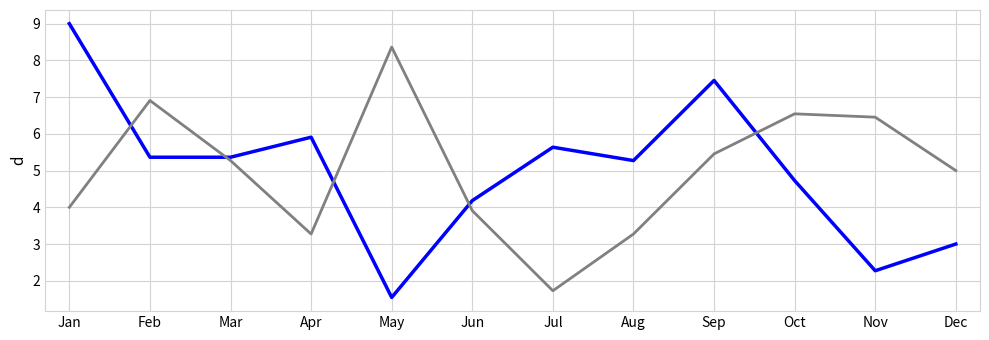

How many lines are shown in the chart?

2